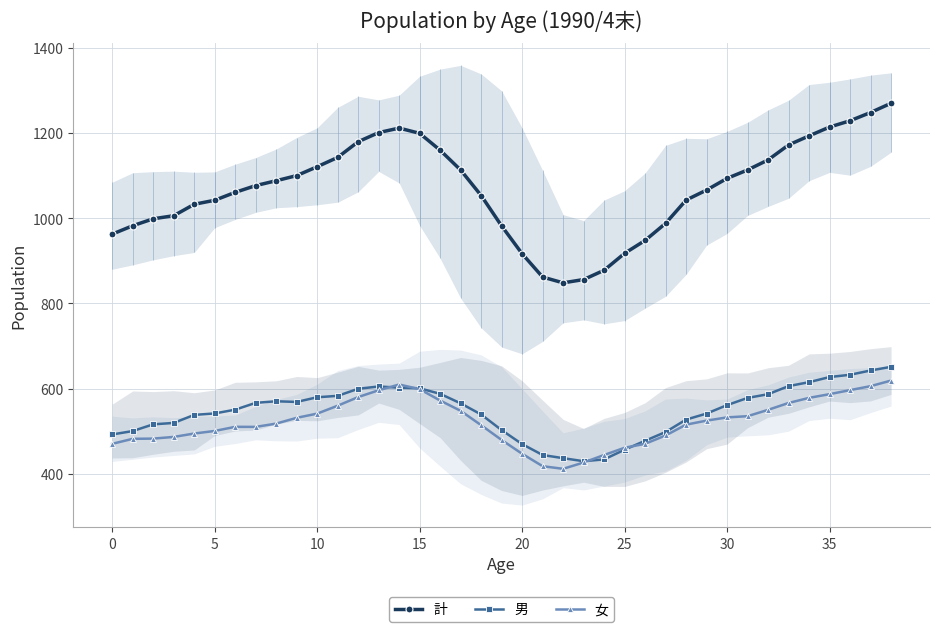

Which label corresponds to the smallest value in the chart?

22